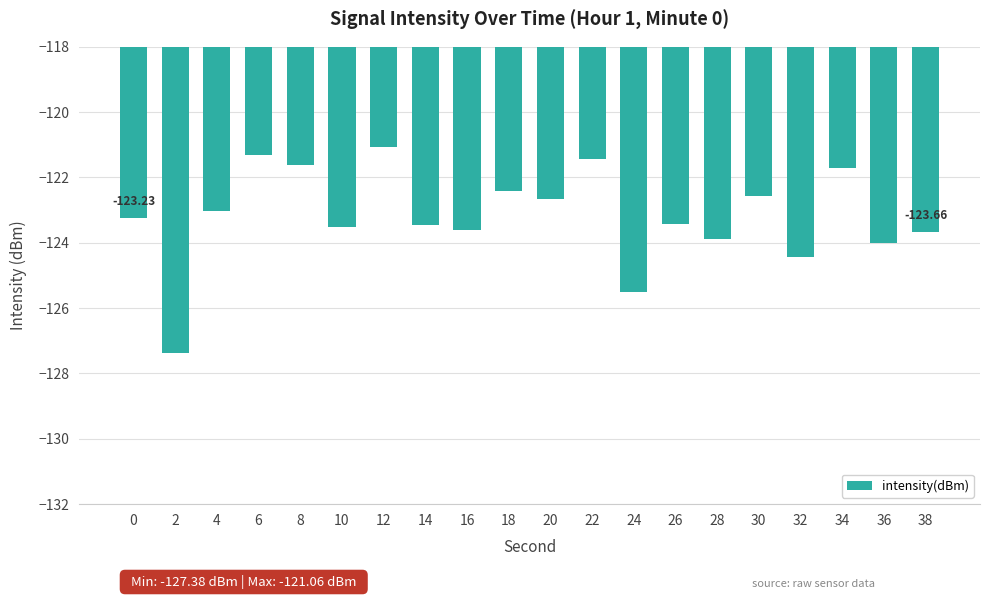

How many data points does each series have?

20